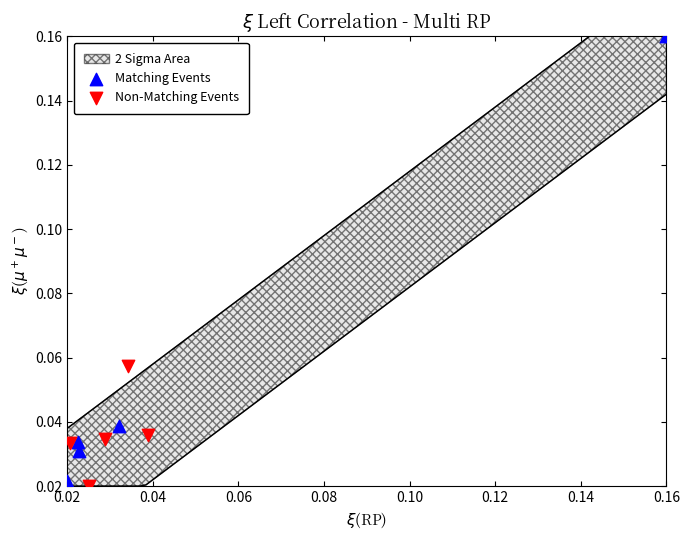

Which series has the widest spread of Y values?

Matching Events